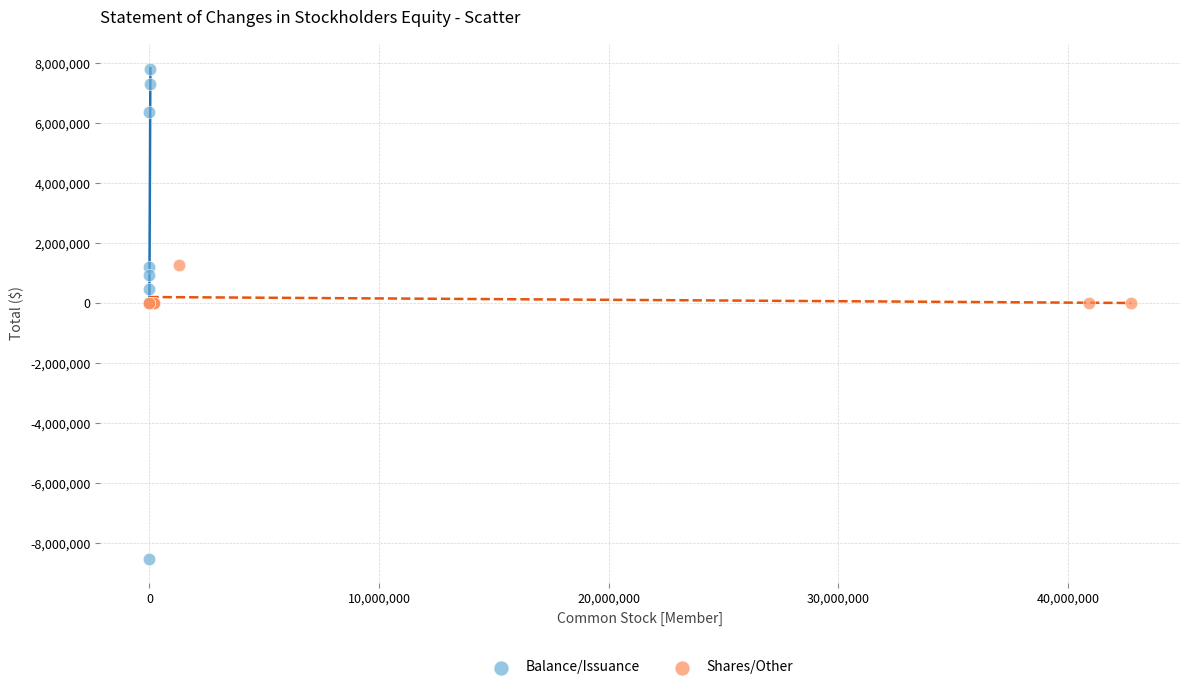

Which series contains the highest Y value?

Balance/Issuance